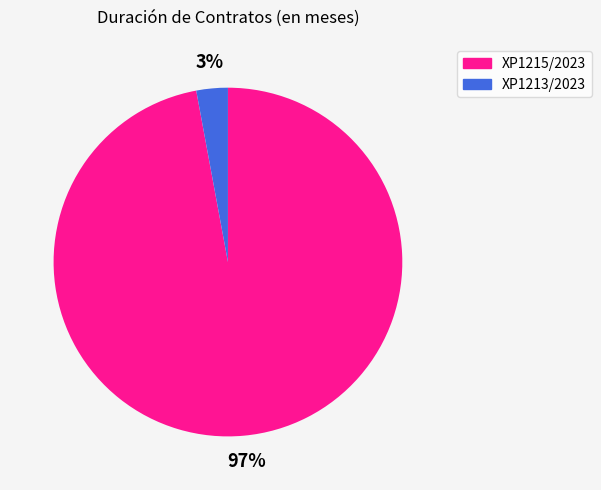

True or false: XP1213/2023 accounts for 3% of the total.

True